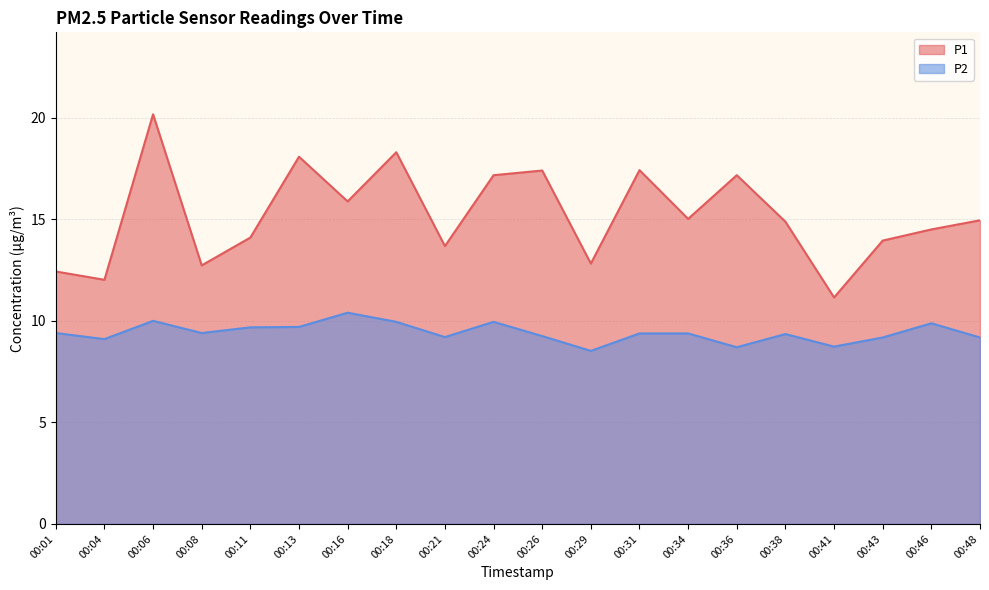

True or false: P2 and P1 intersect in this chart.

False